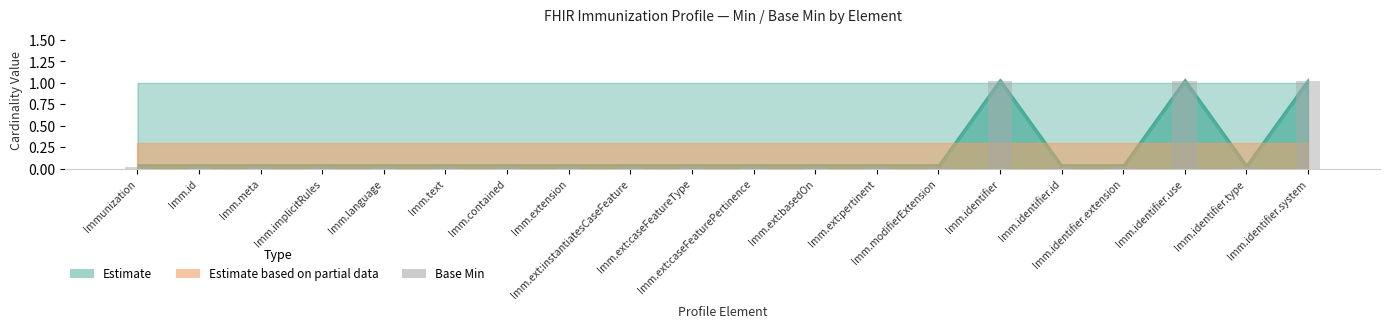

Does the chart contain stacked bars?

No